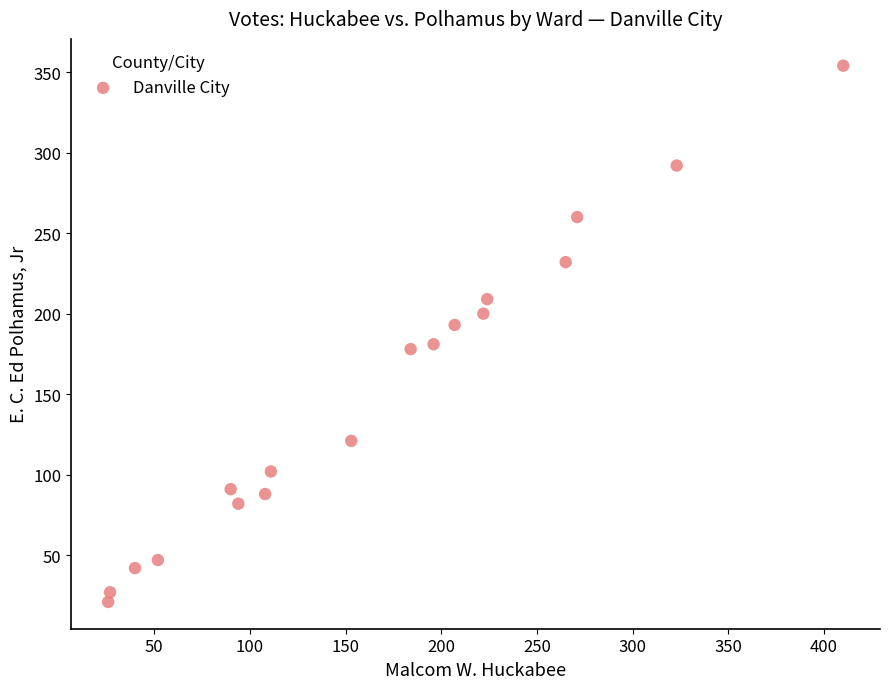

What is the range of Y values (max minus min)?

333